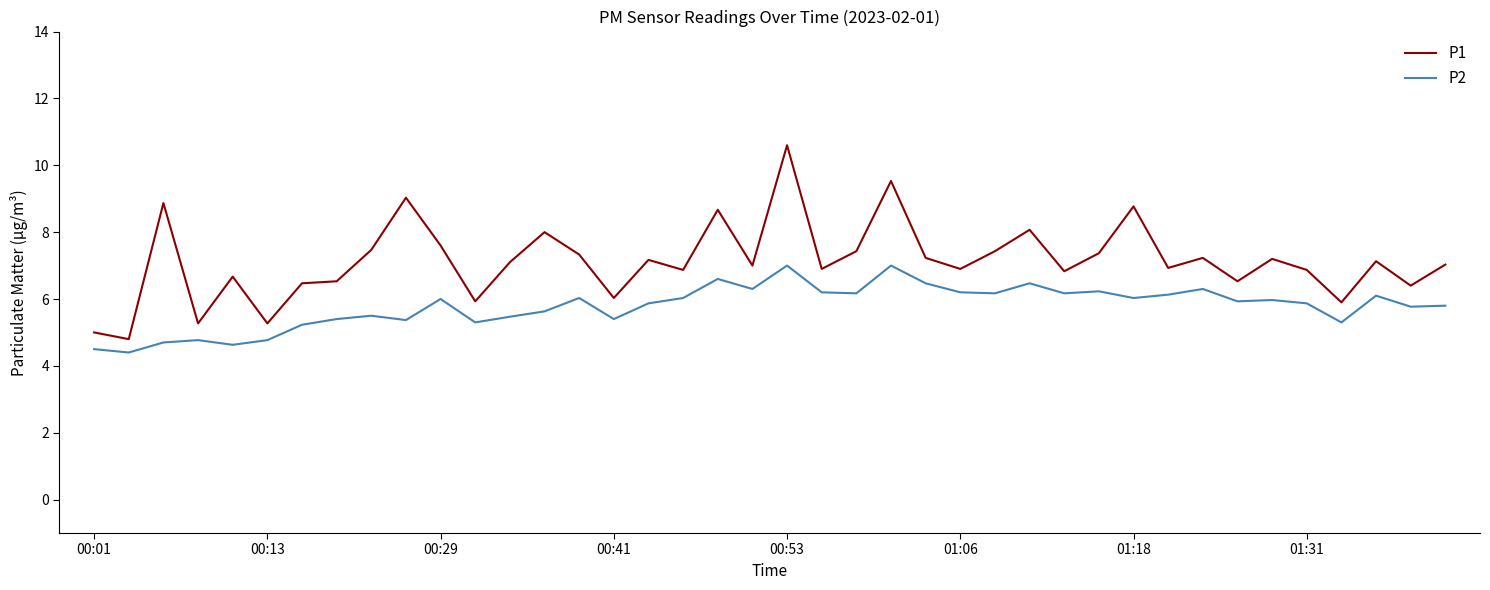

What is the average value of the P2 series?

5.8